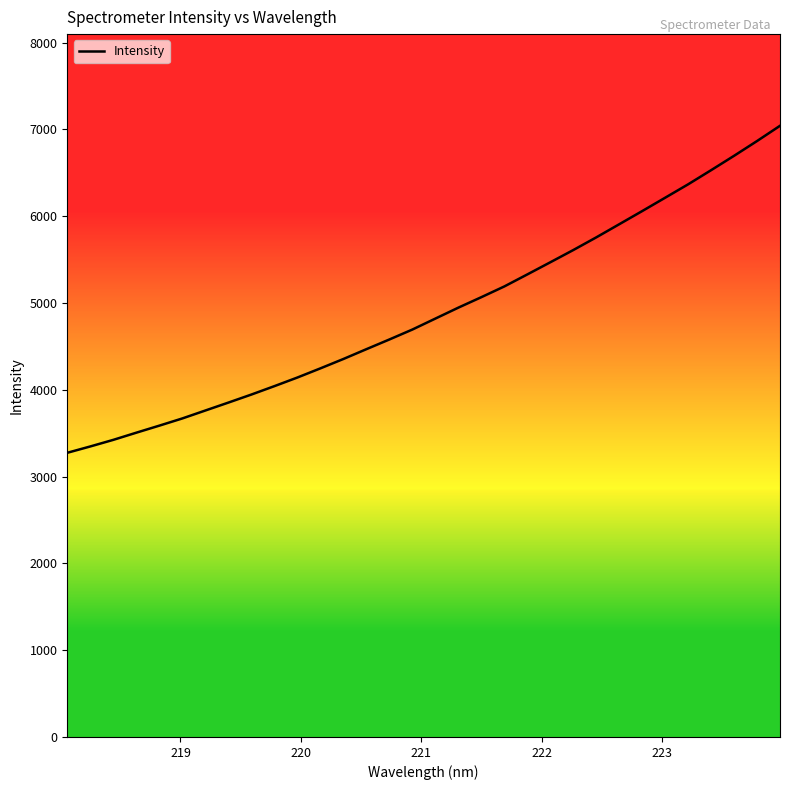

Count the number of data series in this chart.

1